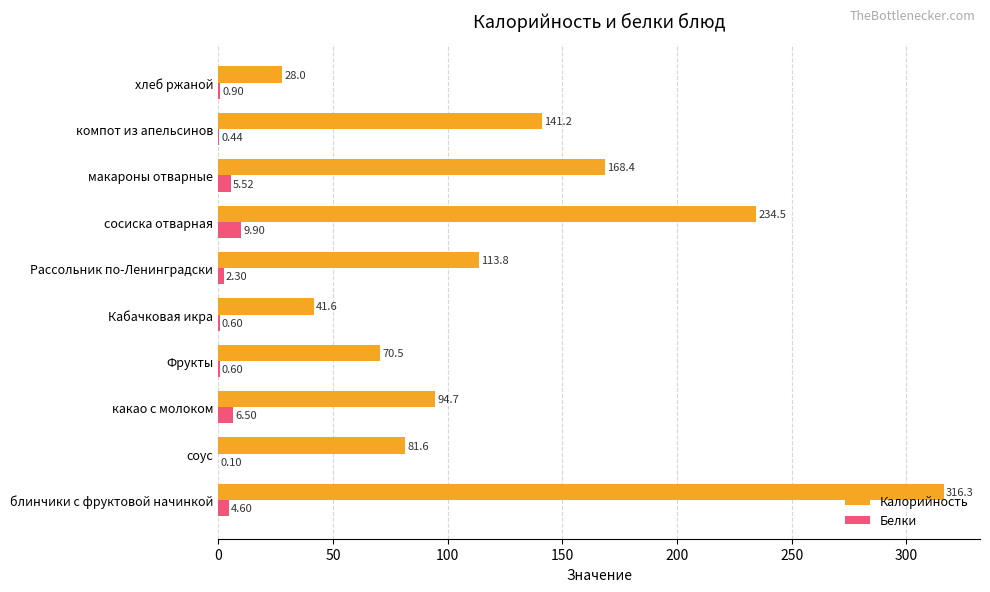

At which label is Калорийность closest to 172?

макароны отварные